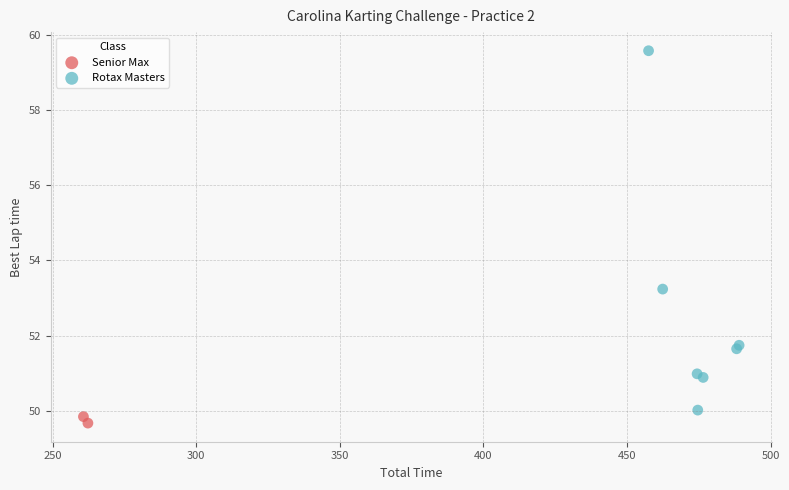

What are all the series names shown in the legend?

Senior Max, Rotax Masters